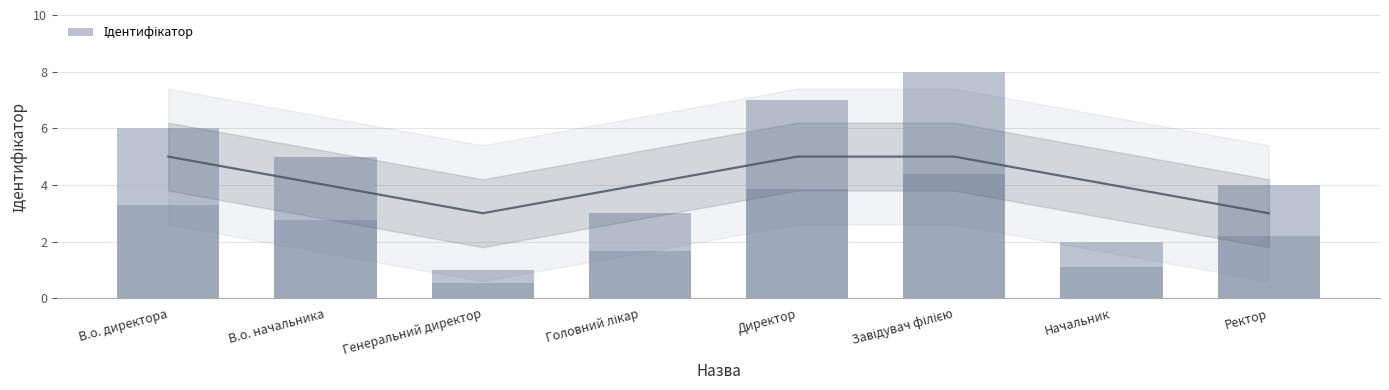

How many values are between 3 and 7?

5